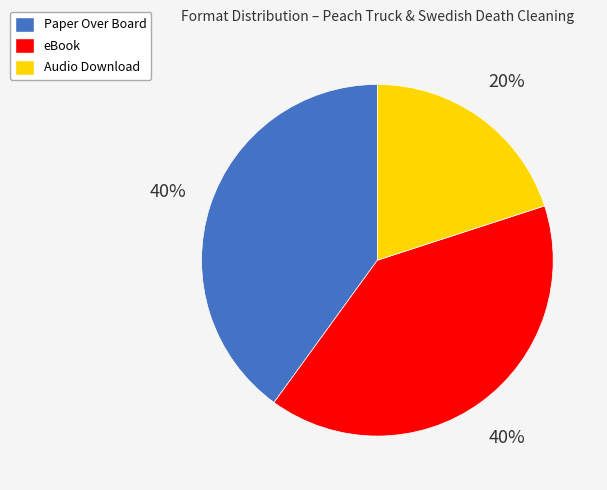

Is it true that eBook is 40% of the pie?

True